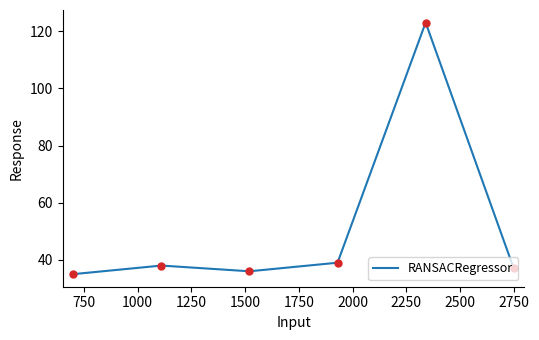

What is the greatest value displayed?

123